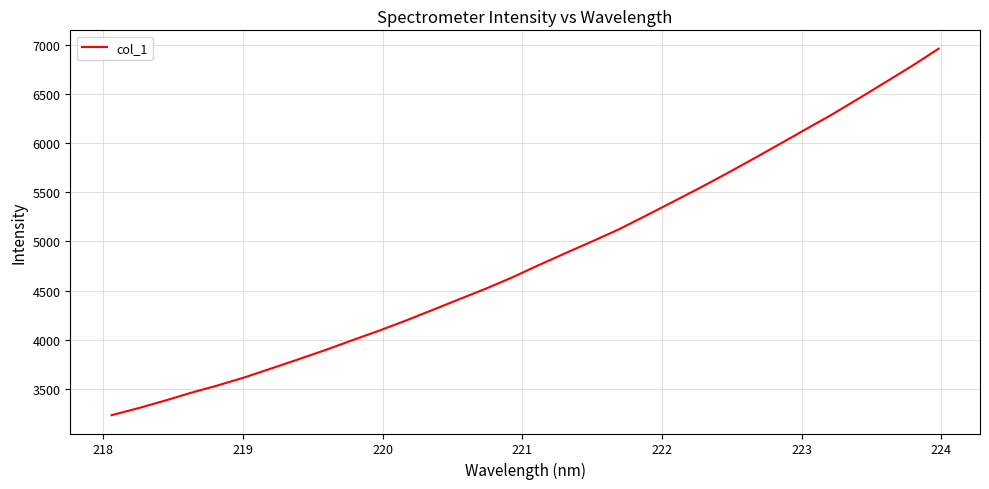

What is the sum of all values?

154799.8